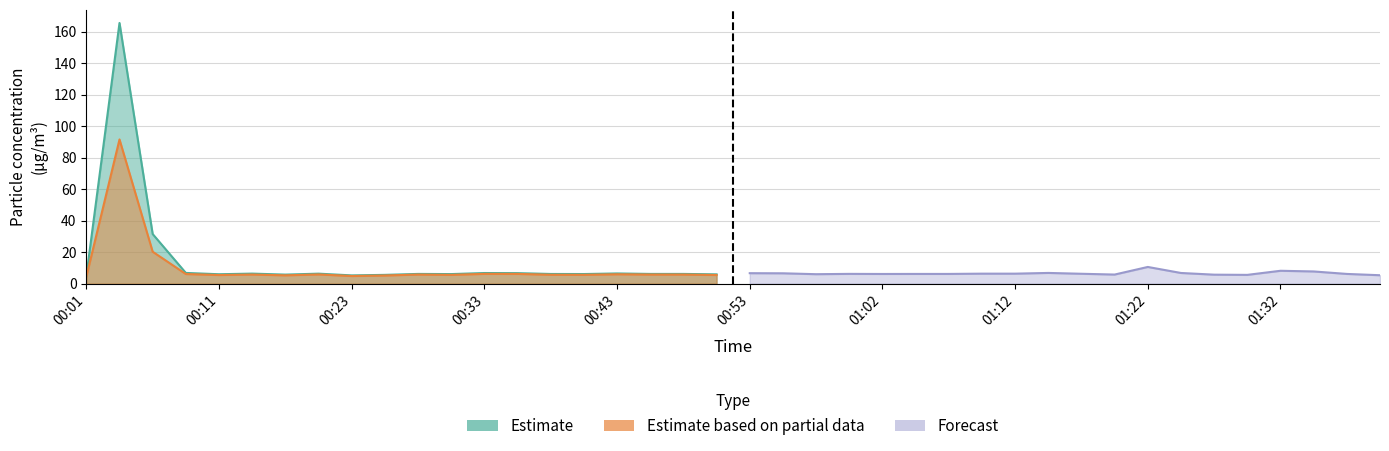

Is the value of SDS_P2 at 00:13 greater than the value of Forecast_SDS_P1 at 00:38?

Yes